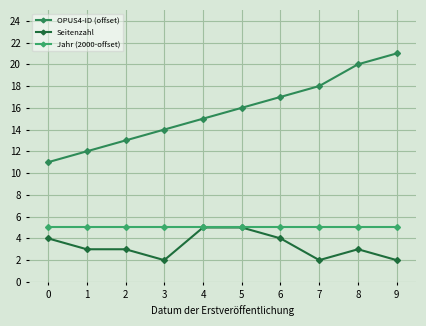

What is the total value across all series at 7?

25